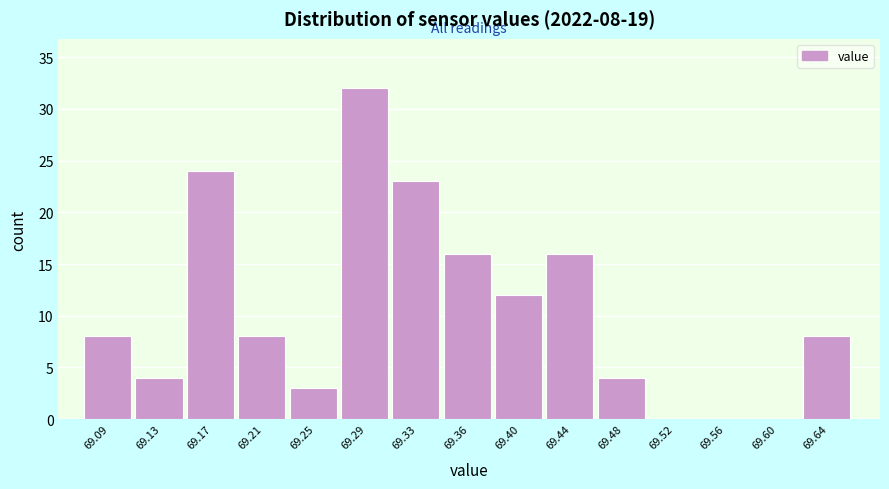

Over which range of the x-axis is the bar tallest?

69.265 to 69.305